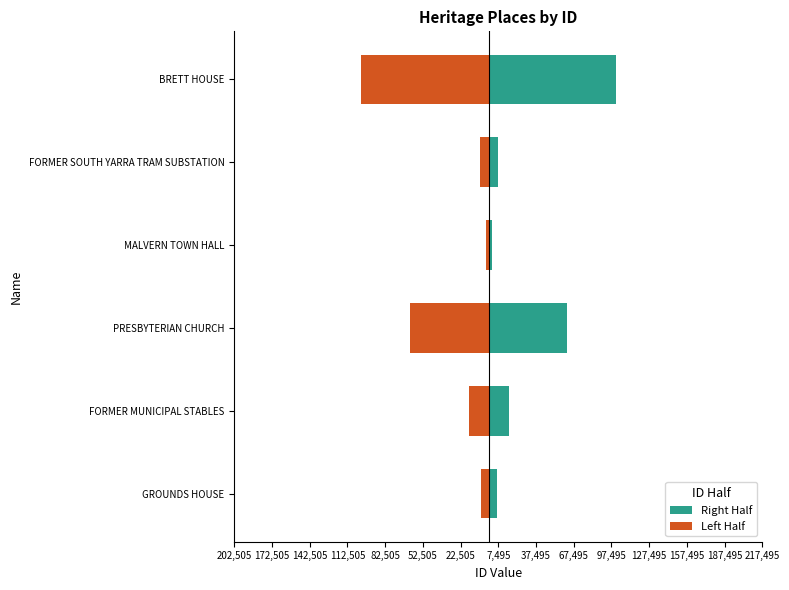

At how many categories does at least one series exceed -95915?

6